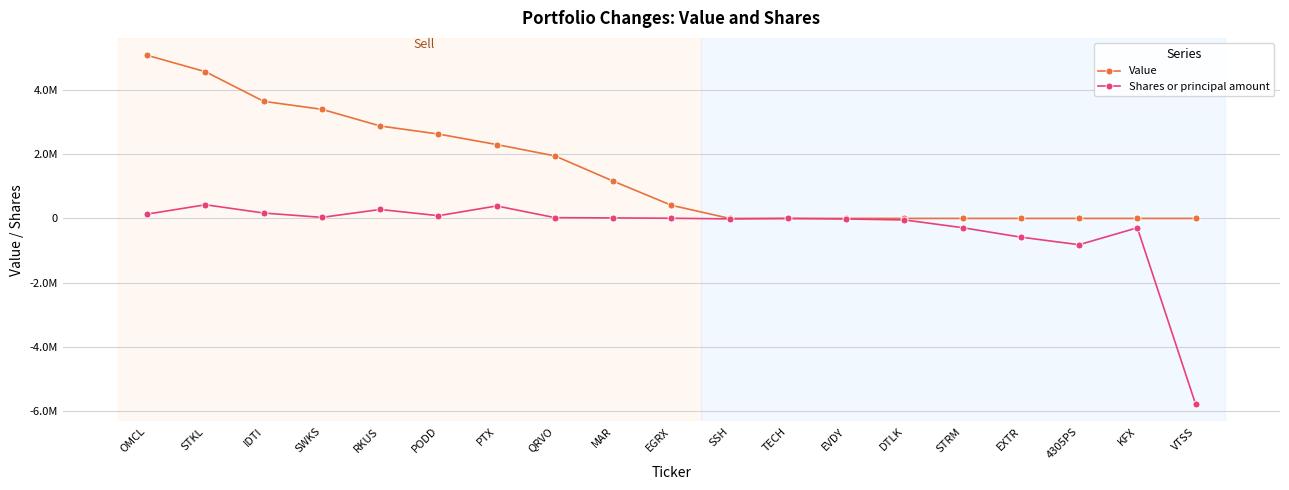

What are all the series names shown in the legend?

Value, Shares or principal amount